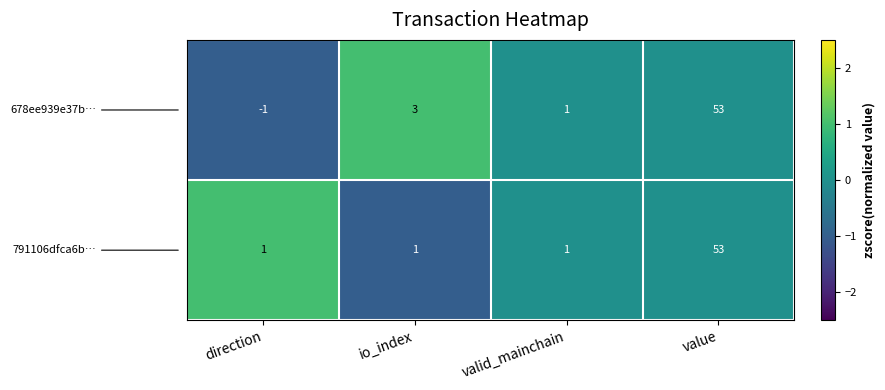

At which category does the chart reach its minimum across all series?

direction